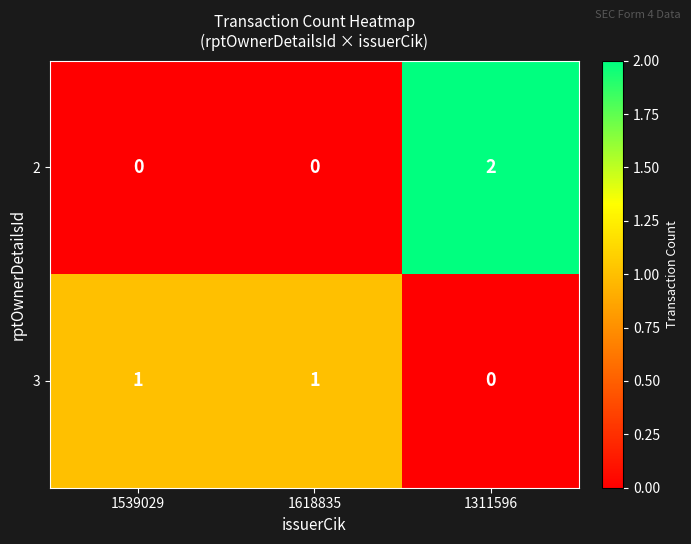

True or false: 3 has a value of 2 at 1539029.

False